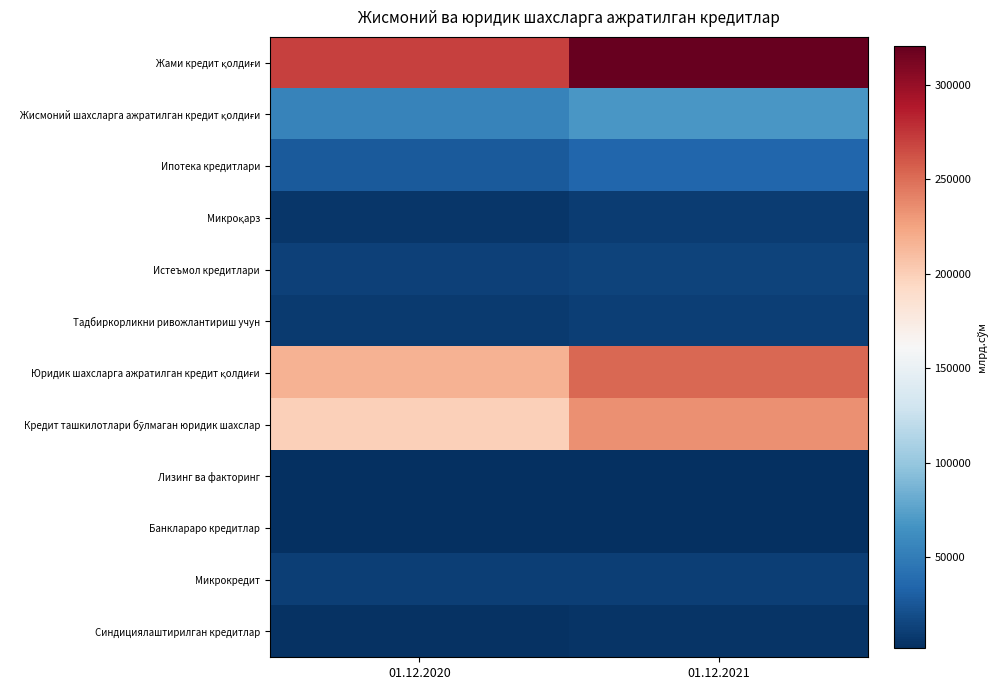

Which series changed the most between 01.12.2020 and 01.12.2021?

Жами кредит қолдиғи